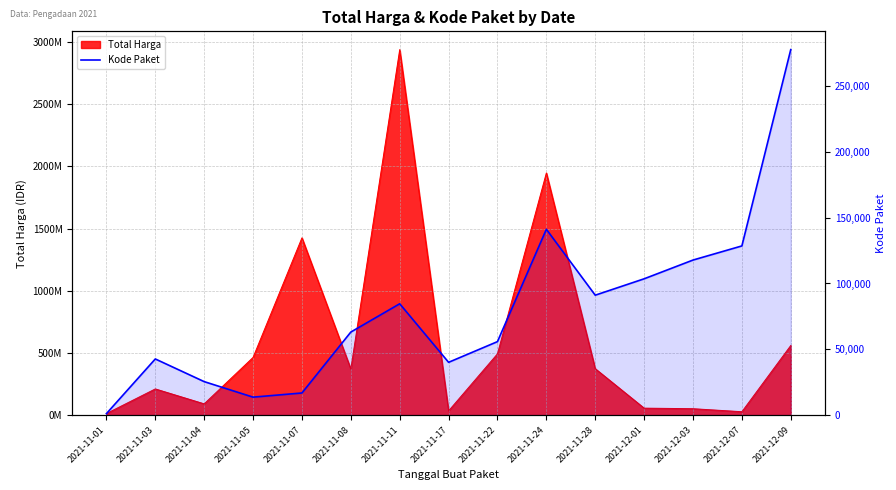

What is the label of the 1st point from the left?

2021-11-01